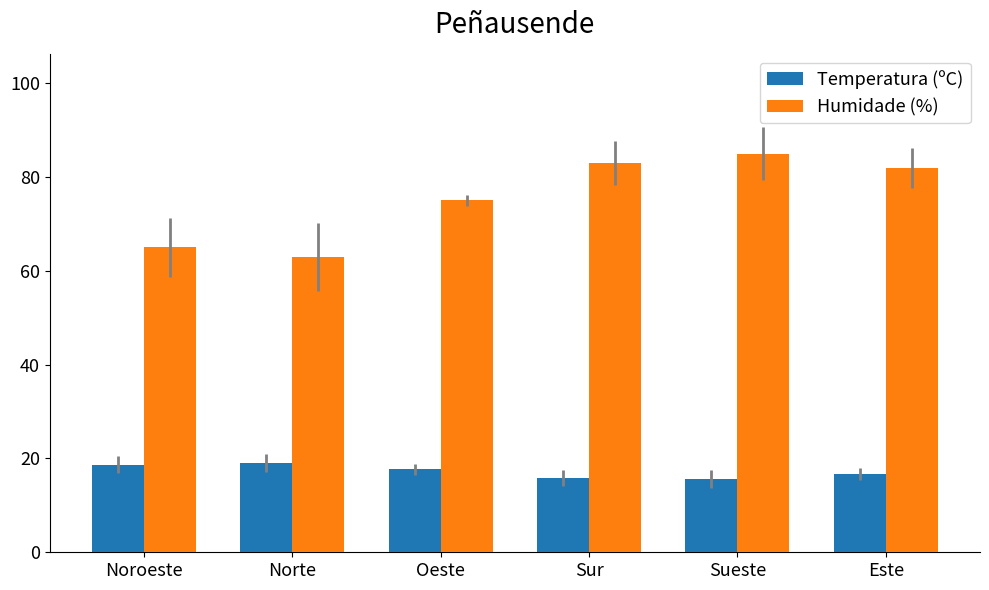

What is the label of the 3rd bar from the right?

Sur